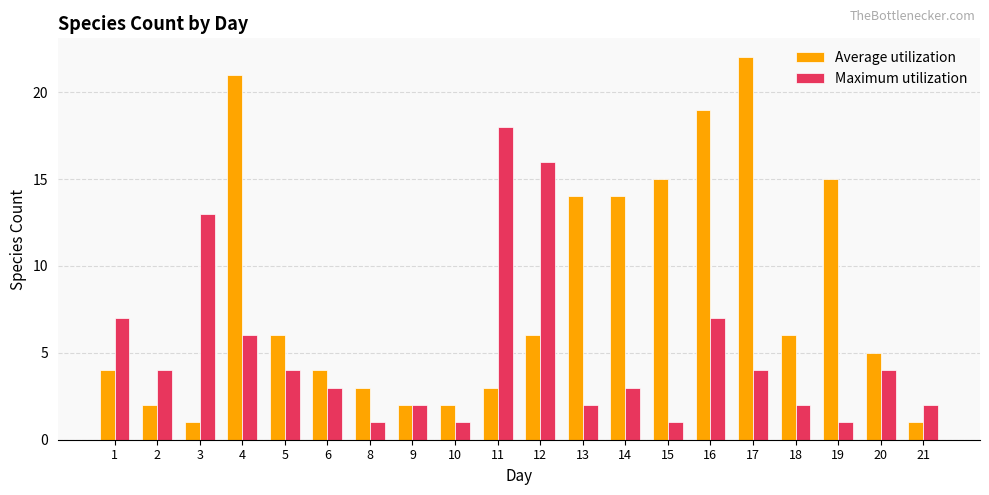

What is the difference between the highest and lowest values at 13?

12